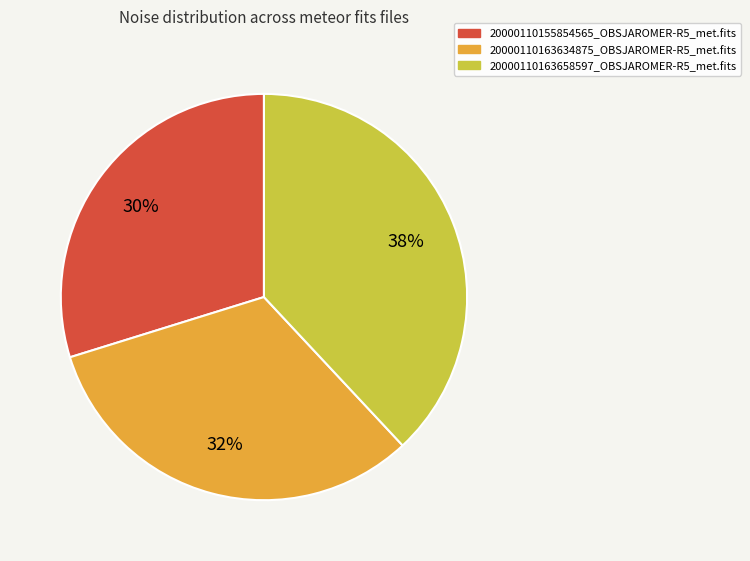

Is there a majority slice in this chart?

No